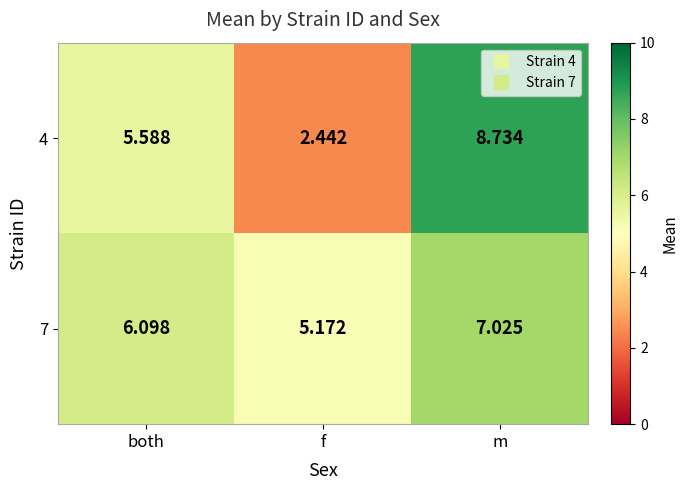

Is the value of 4 at both greater than the value of 7 at f?

Yes